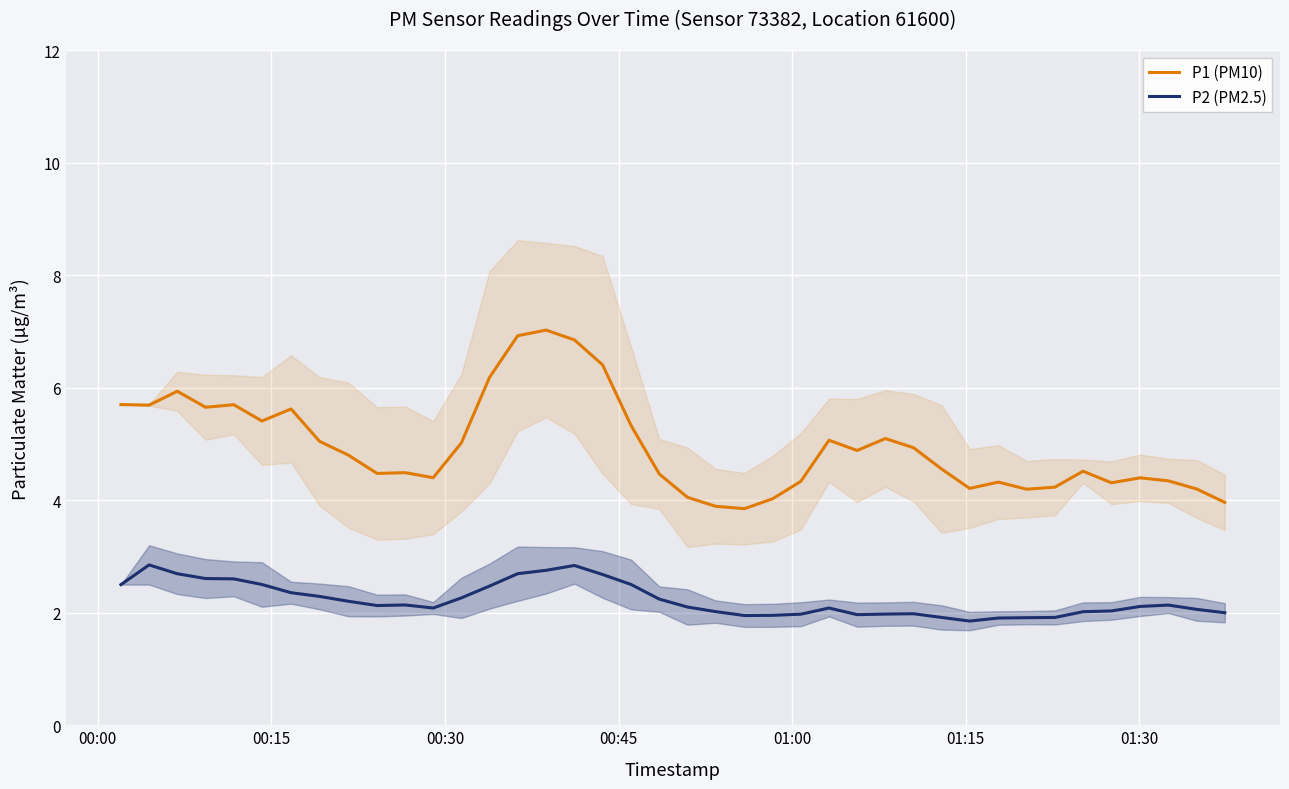

What is the maximum value for P1 (PM10)?

7.0